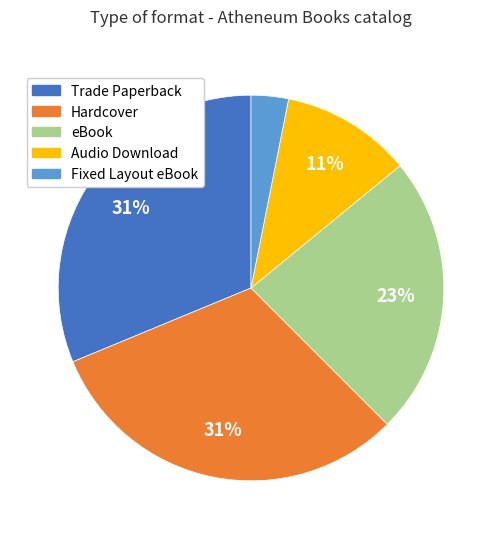

To the nearest percent, what is the difference between the Trade Paperback and Audio Download slice percentages?

20%